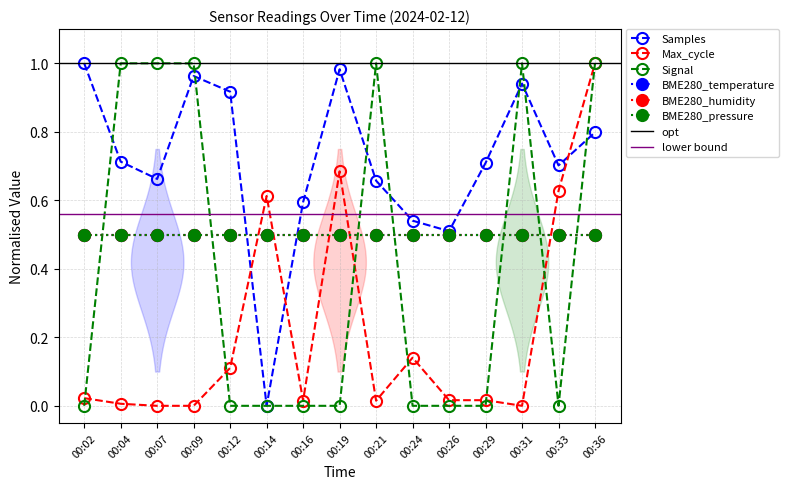

Rank the categories by Signal value from highest to lowest.

00:04, 00:07, 00:09, 00:21, 00:31, 00:36, 00:02, 00:12, 00:14, 00:16, 00:19, 00:24, 00:26, 00:29, 00:33